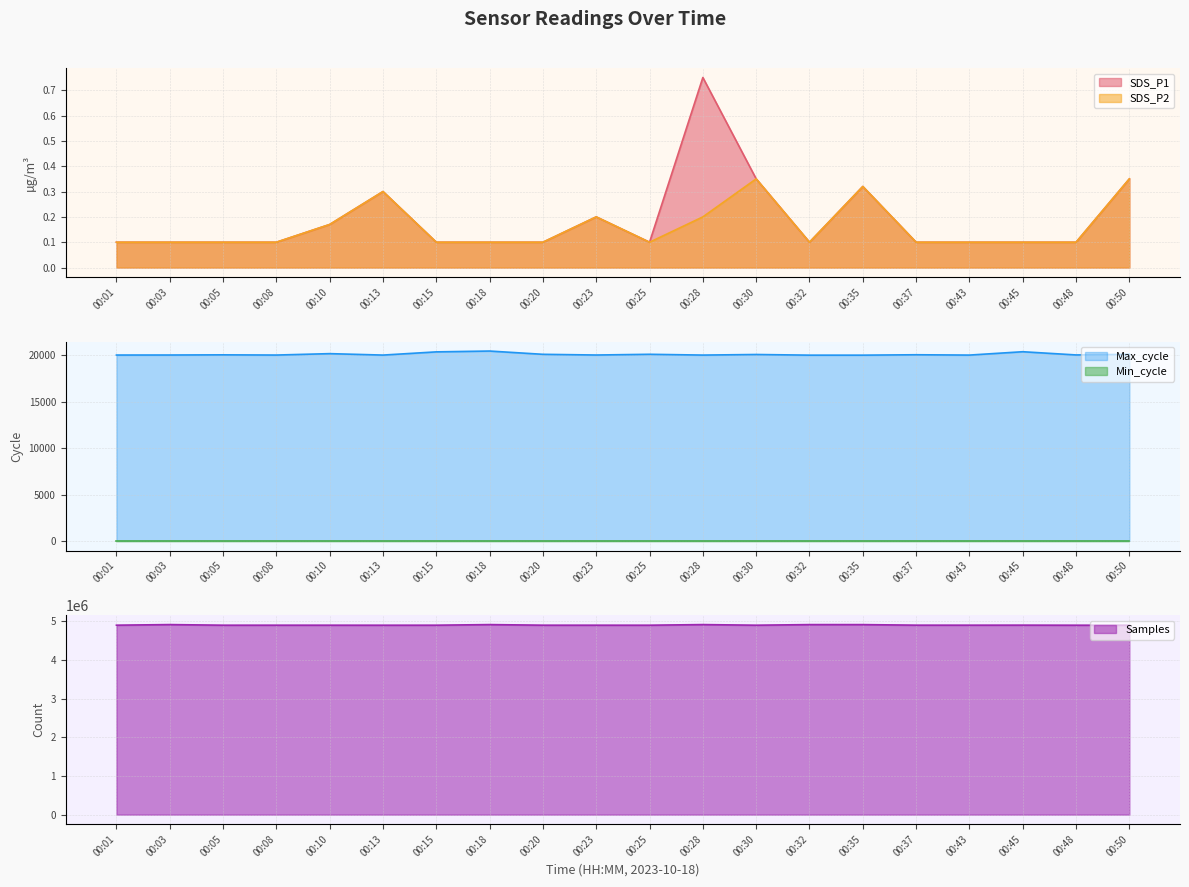

Count the number of categories in the chart.

20